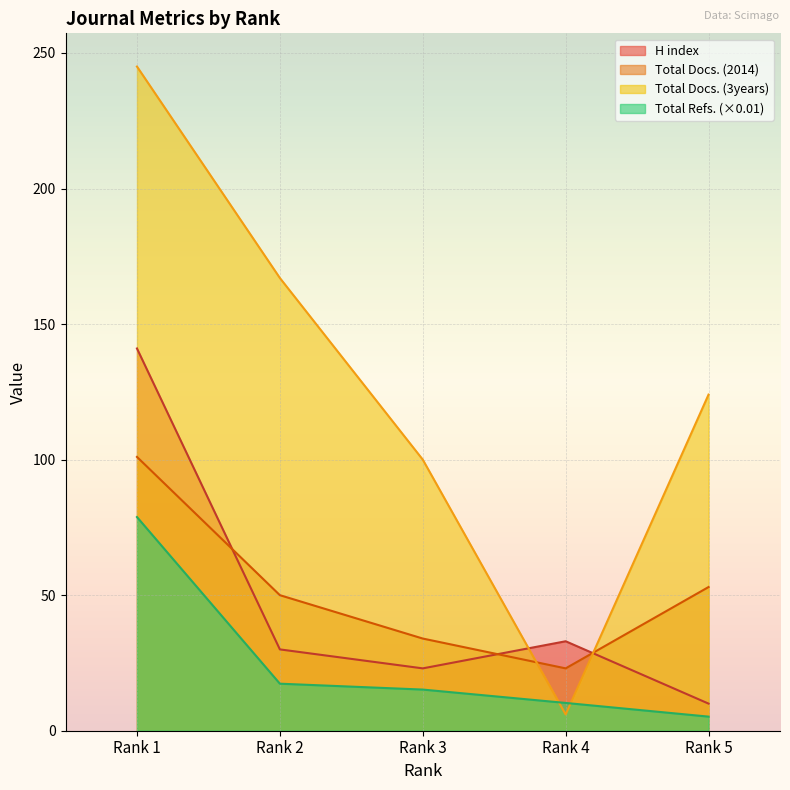

True or false: H index and Total Docs. (3years) intersect in this chart.

True